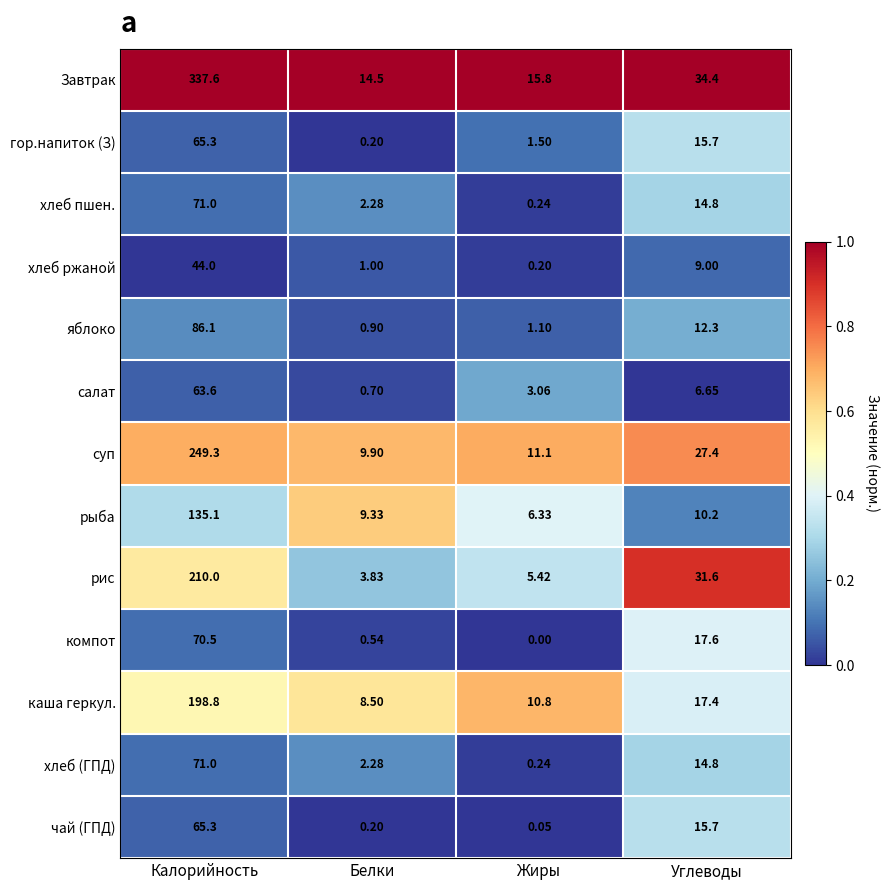

Between Калорийность and Белки, which series saw the biggest shift?

Завтрак